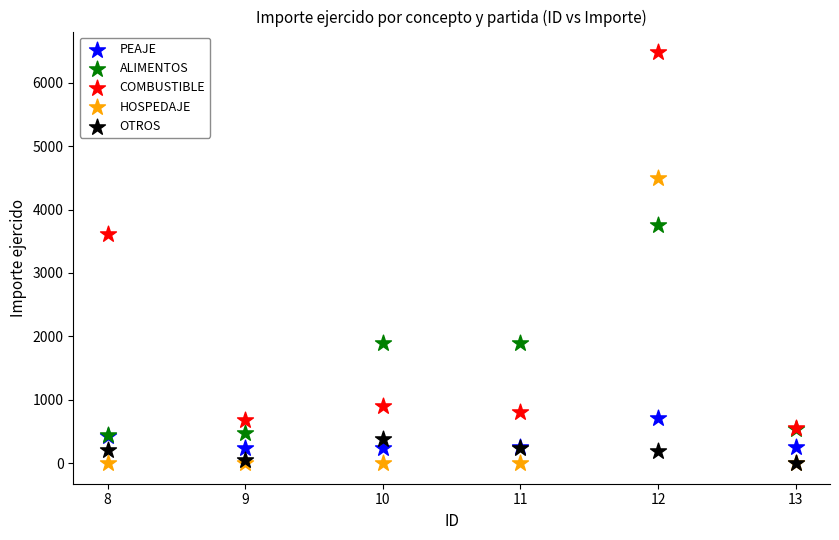

Across all series, what Y value is closest to 3240?

3609.3